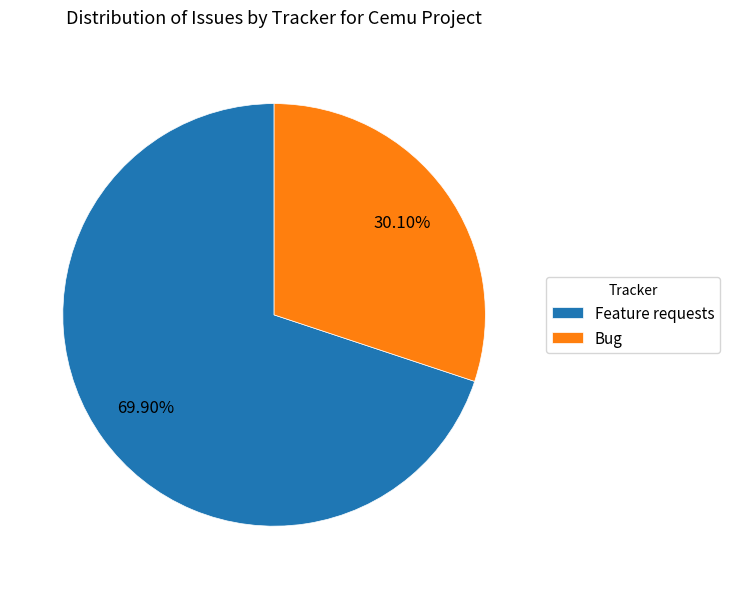

To the nearest percent, what is the average slice percentage?

50%